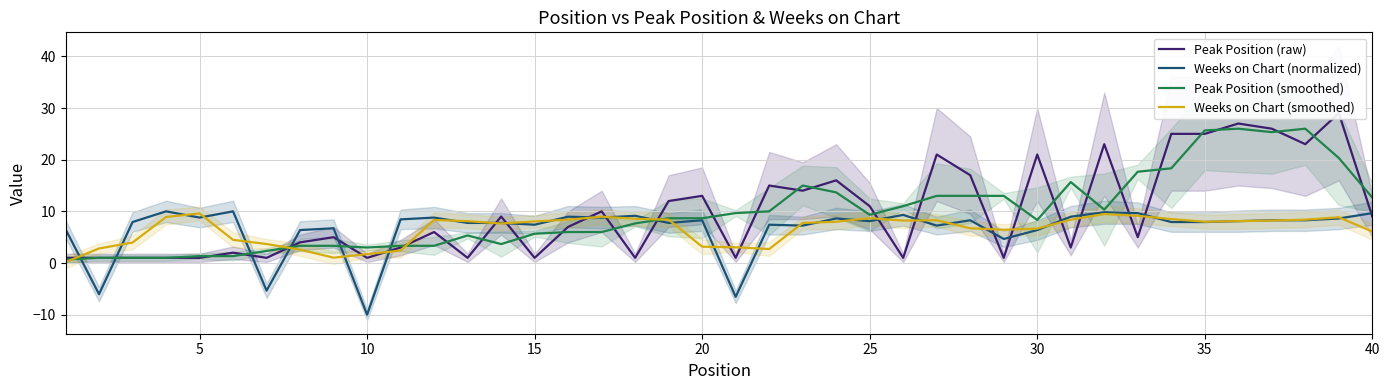

What is the difference between the maximum and second lowest values in the Weeks on Chart (smoothed) series?

8.6